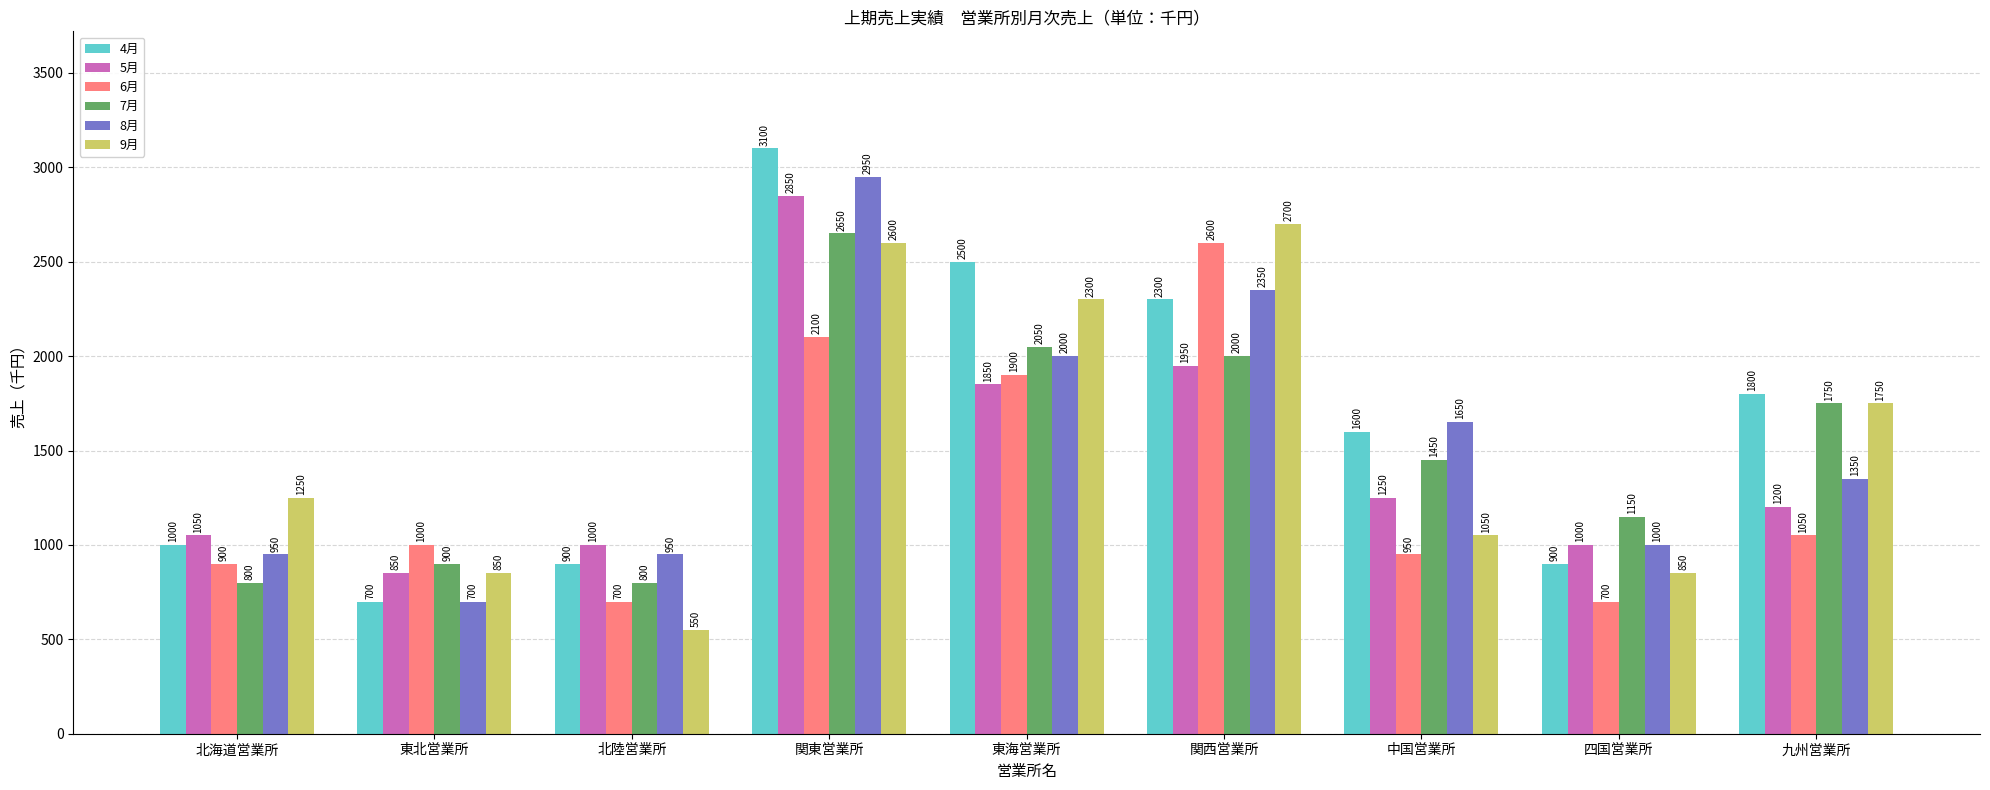

How many data points in 8月 are less than 1350?

4